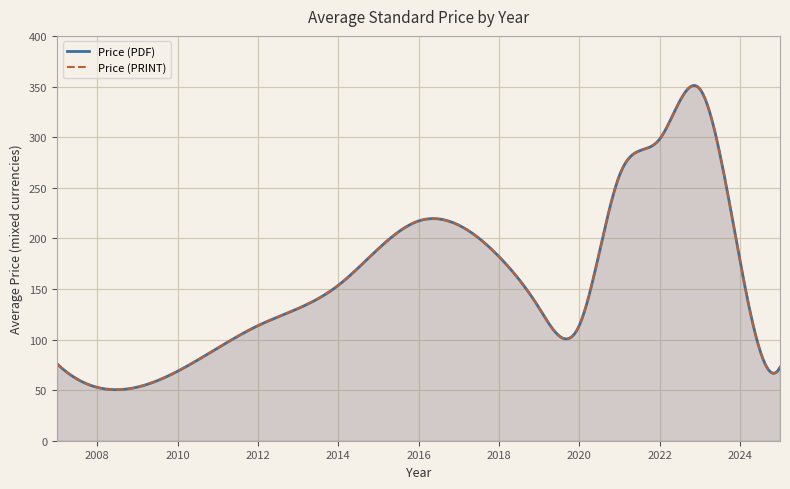

How many values in the Price (PRINT) series exceed 185?

7